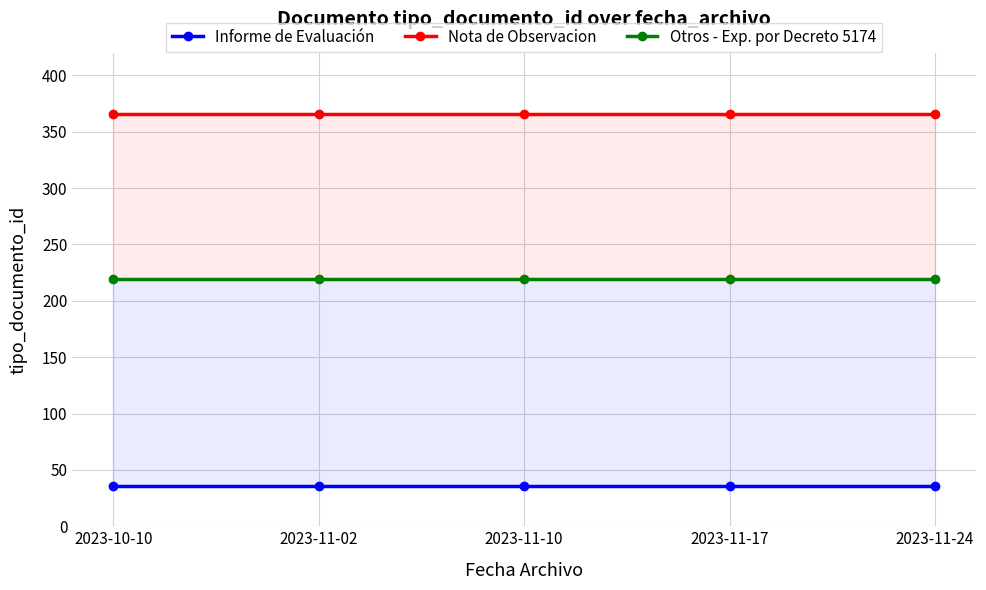

Reading left to right, transcribe all the data shown in this chart.

Informe de Evaluación: 36	36	36	36	36
Nota de Observacion: 366	366	366	366	366
Otros - Exp. por Decreto 5174: 219	219	219	219	219